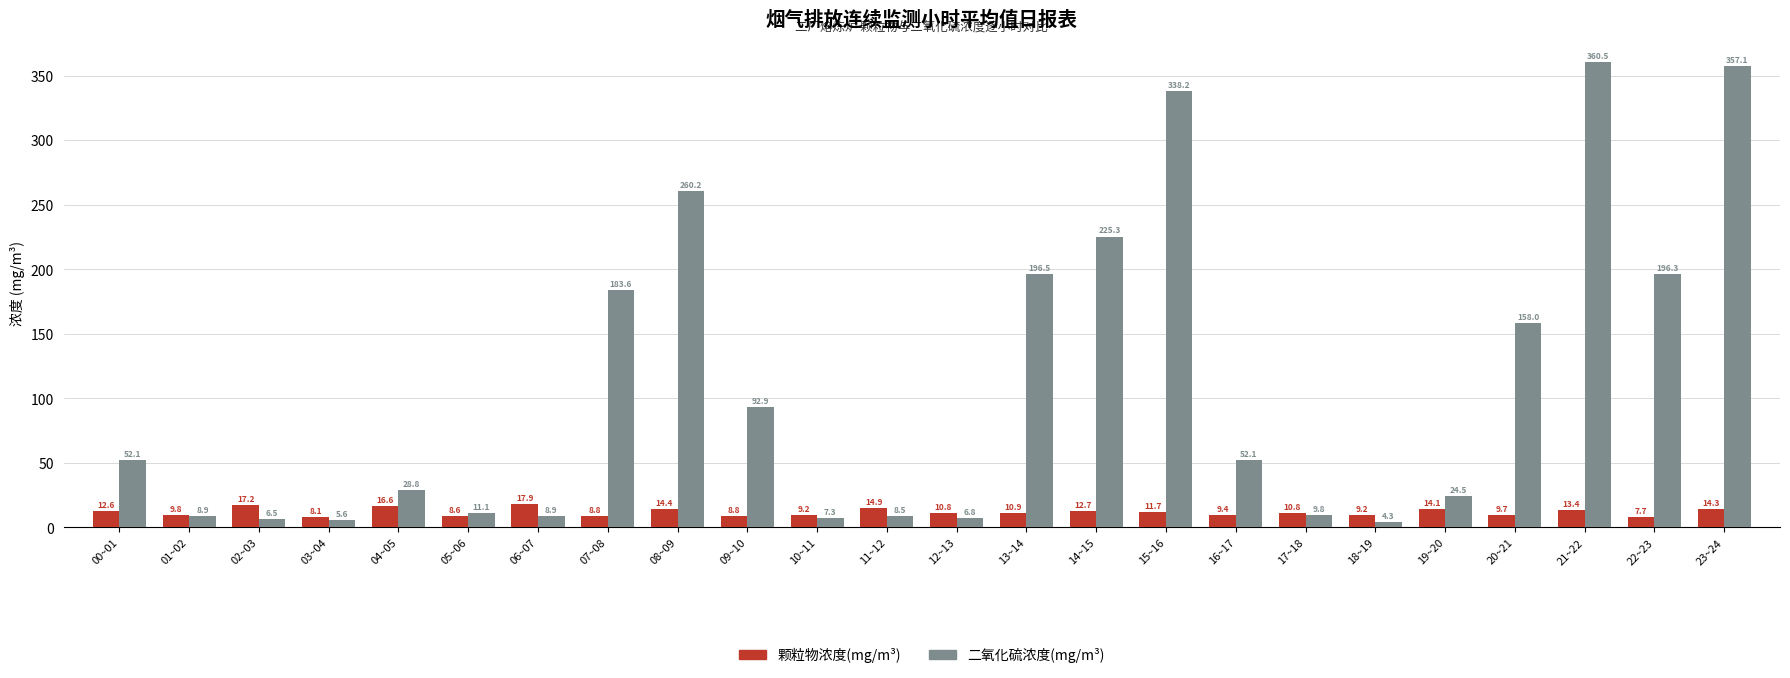

What is the difference between the maximum and minimum values in the 二氧化硫浓度(mg/m³) series?

356.2